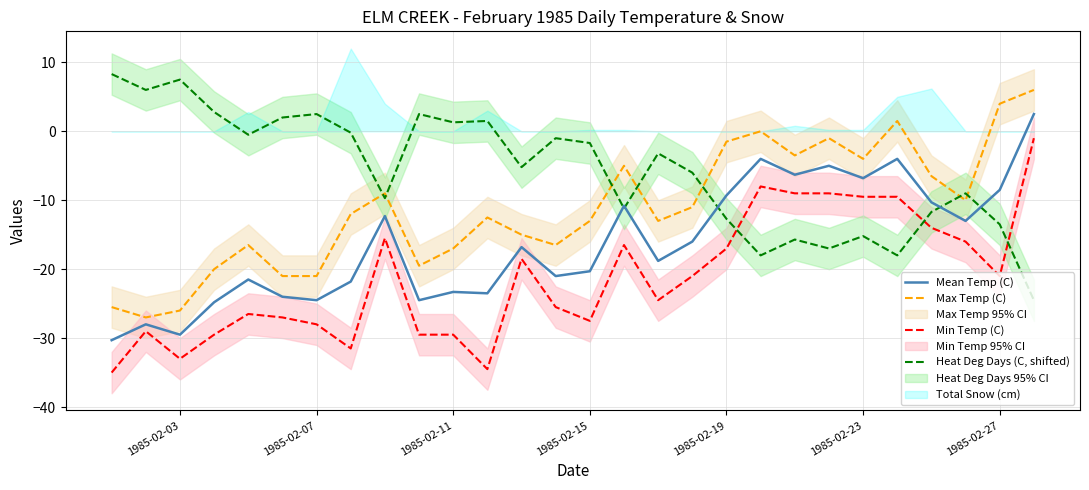

What is the highest value of the Max Temp (C) series?

6.0